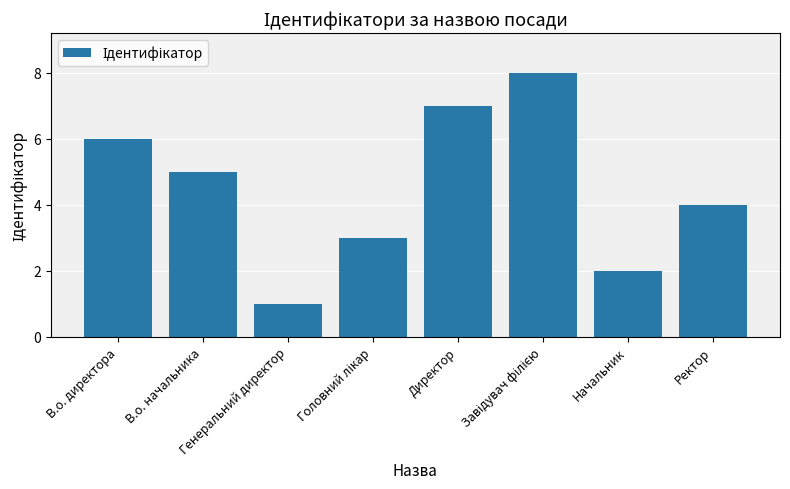

Does the chart contain stacked bars?

No